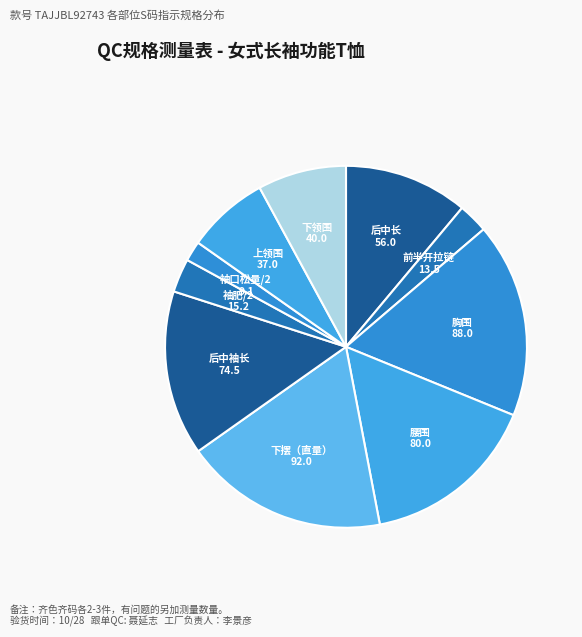

Count the number of slices in the pie.

10